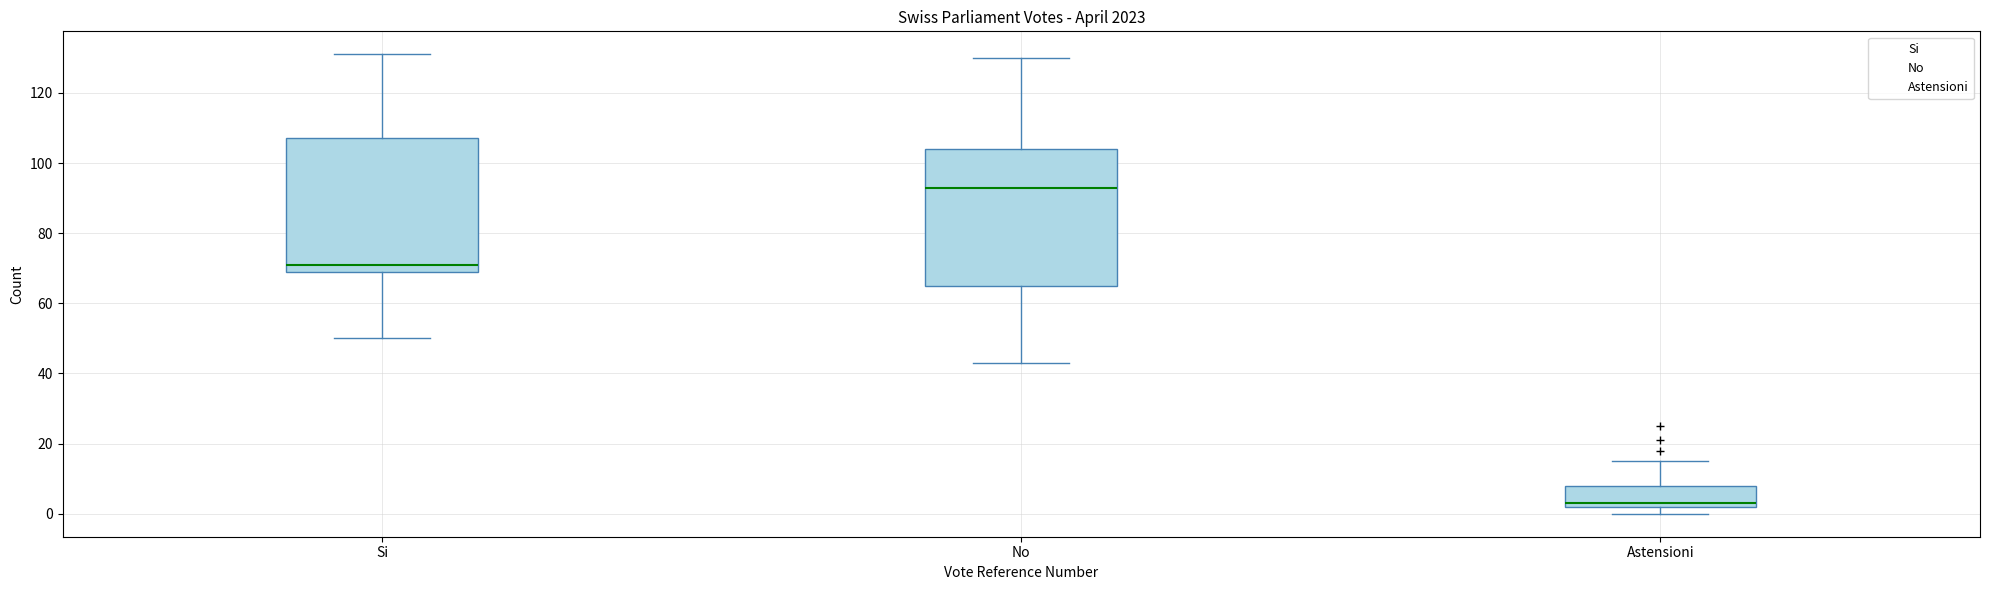

Where does the lower whisker of the box for No end on the y-axis? The values are not printed on the chart, so give them approximately, as read against the axis.

44